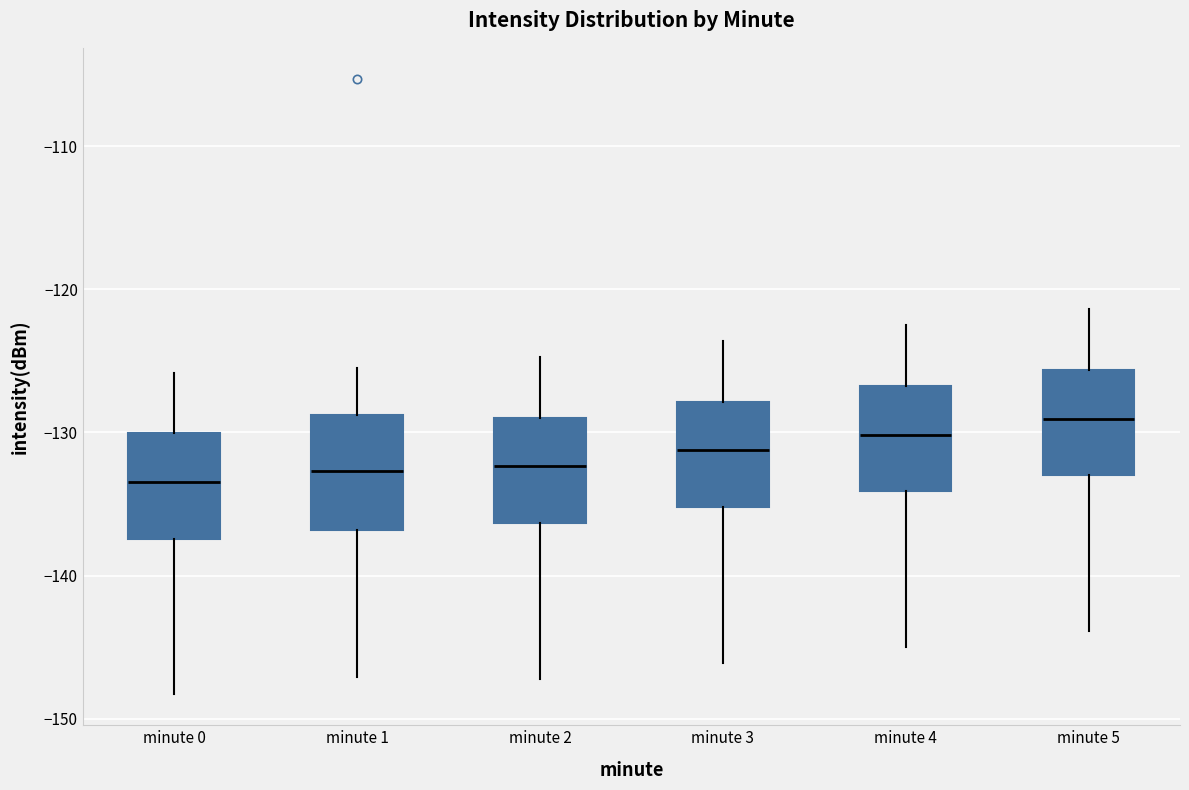

Reading left to right, read every box against the y-axis: the position of its median line, the range the box covers, and the ends of its whiskers. The values are not printed on the chart, so give them approximately, as read against the axis.

minute 0: median -133, box -137 to -130, whiskers -148 to -126
minute 1: median -133, box -137 to -129, whiskers -147 to -125
minute 2: median -132, box -136 to -129, whiskers -147 to -125
minute 3: median -131, box -135 to -128, whiskers -146 to -124
minute 4: median -130, box -134 to -127, whiskers -145 to -122
minute 5: median -129, box -133 to -126, whiskers -144 to -121